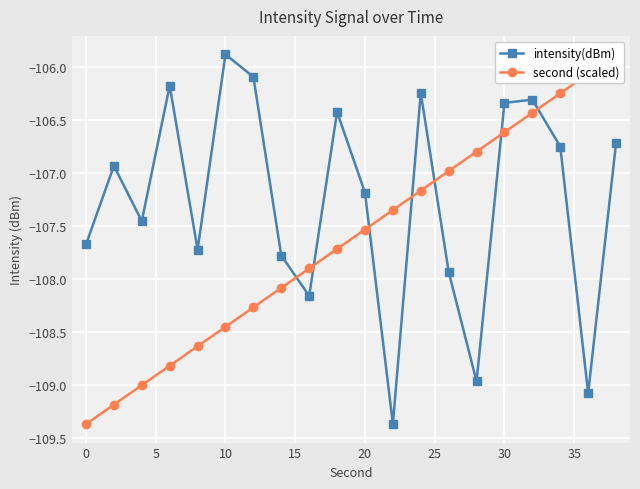

What is the minimum value shown in the chart?

-109.4